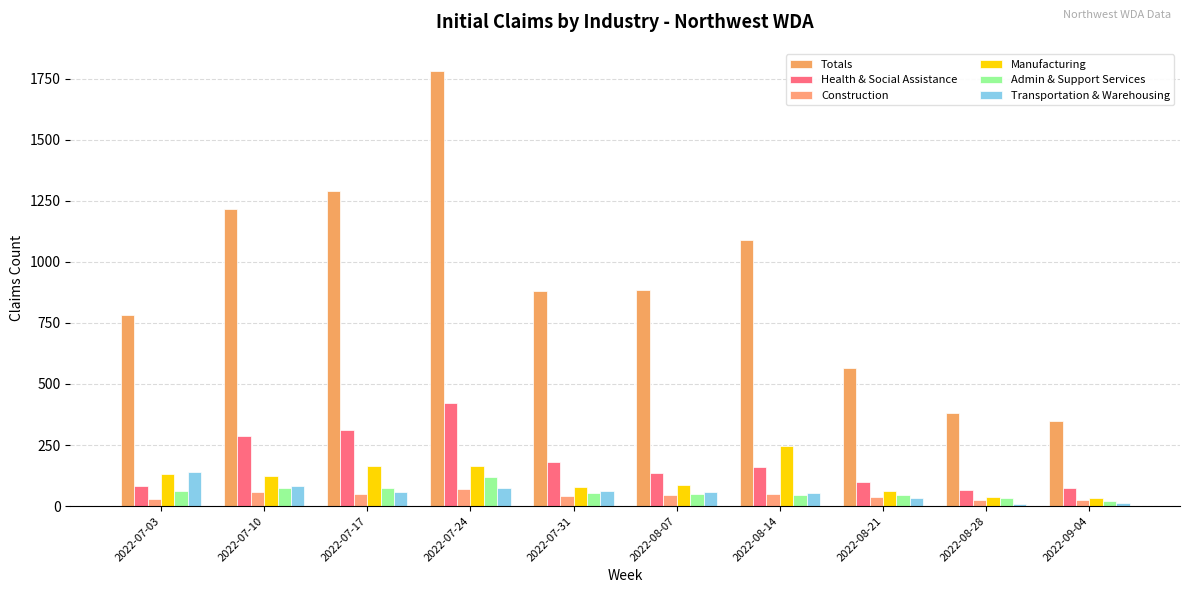

How many bars are there in each group?

6